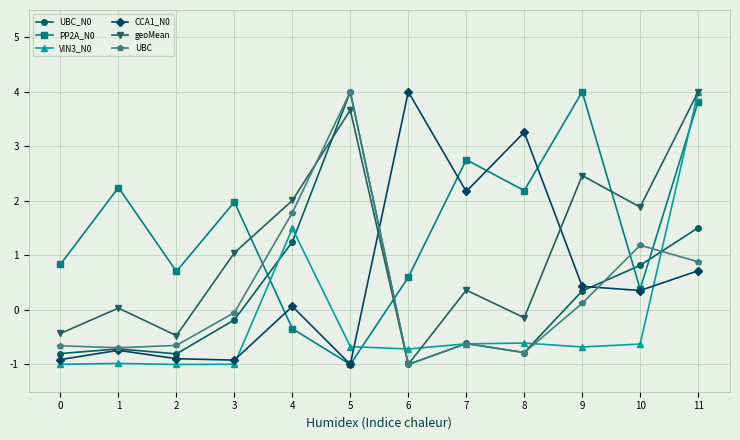

In geoMean, how many points are higher than both neighbors (excluding endpoints)?

4